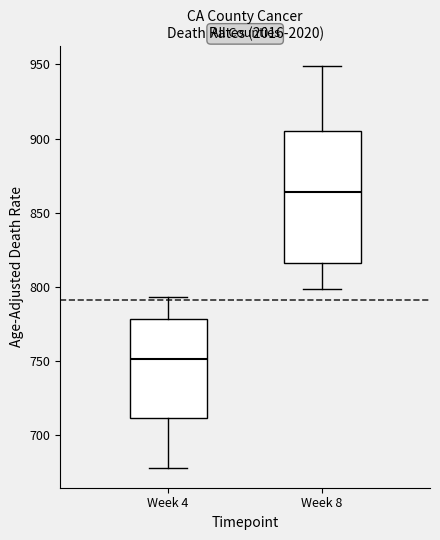

Which box's median line is the lowest?

Week 4